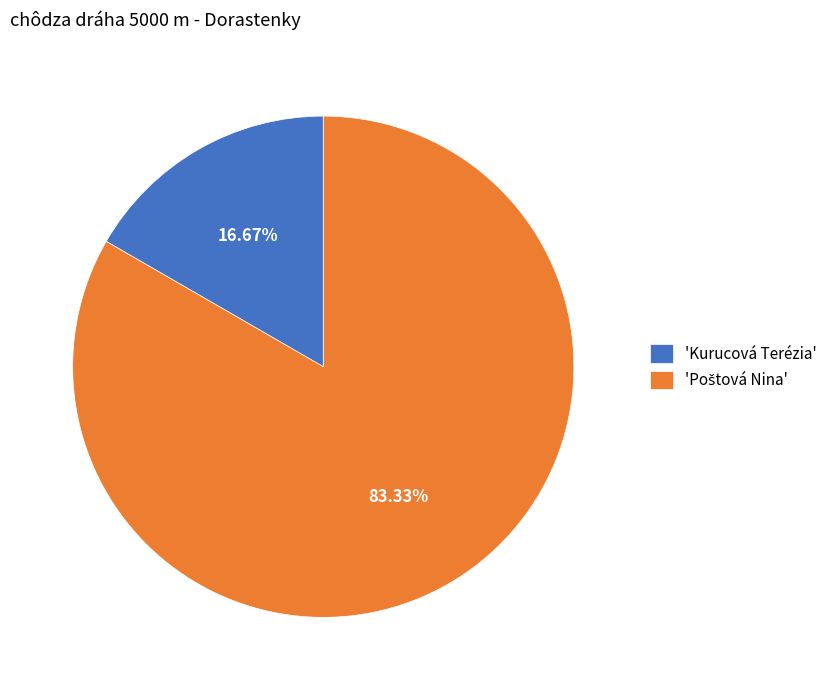

What is the smallest slice in the pie chart?

'Kurucová Terézia'